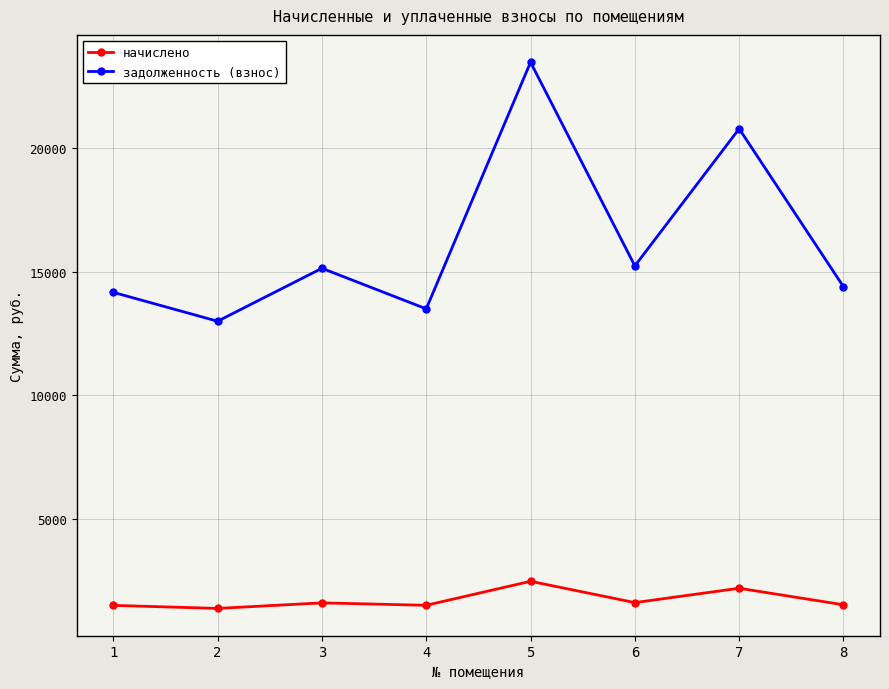

Where does the начислено series first go above 1585?

3